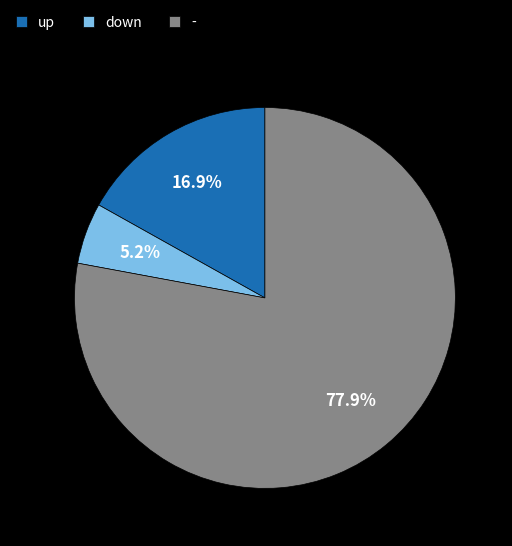

What is the ratio of the value at - to the value at down?

15.0